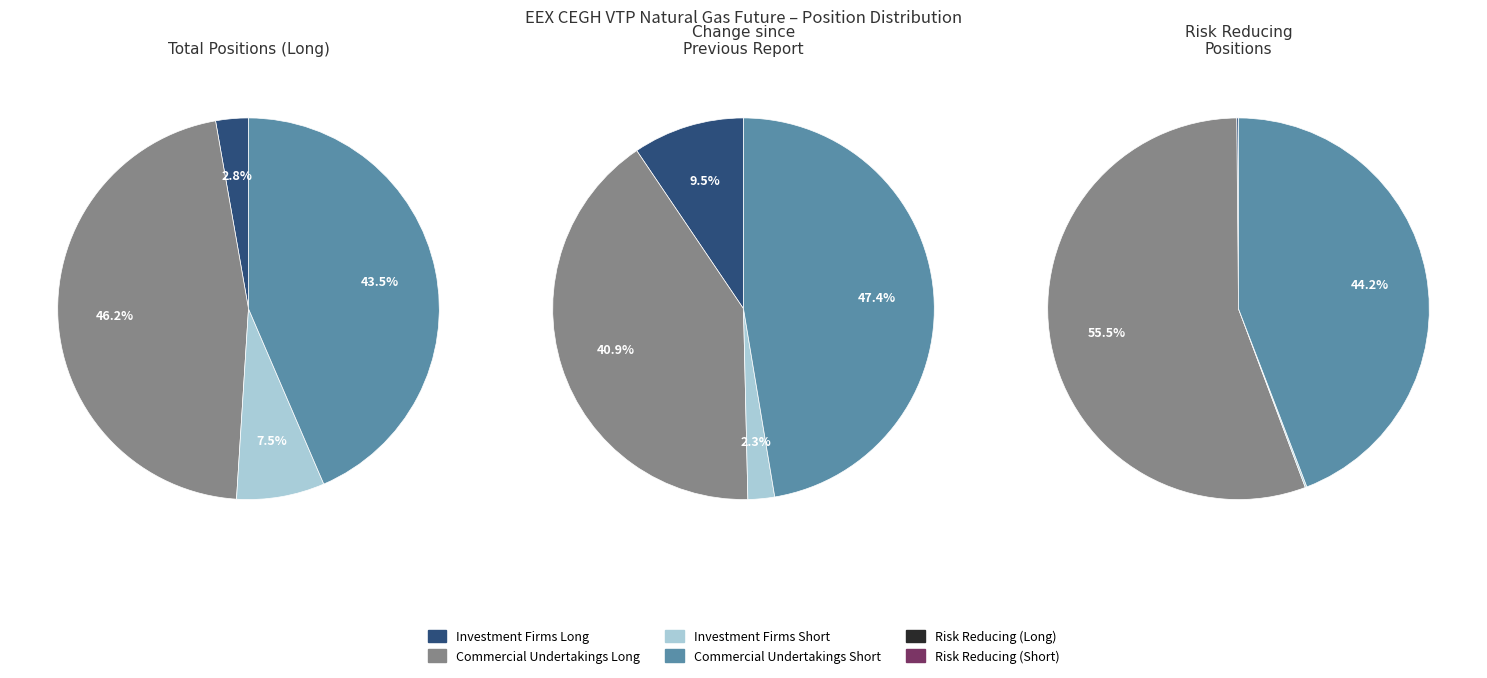

True or false: Commercial Undertakings (Short) accounts for 29% of the total.

False